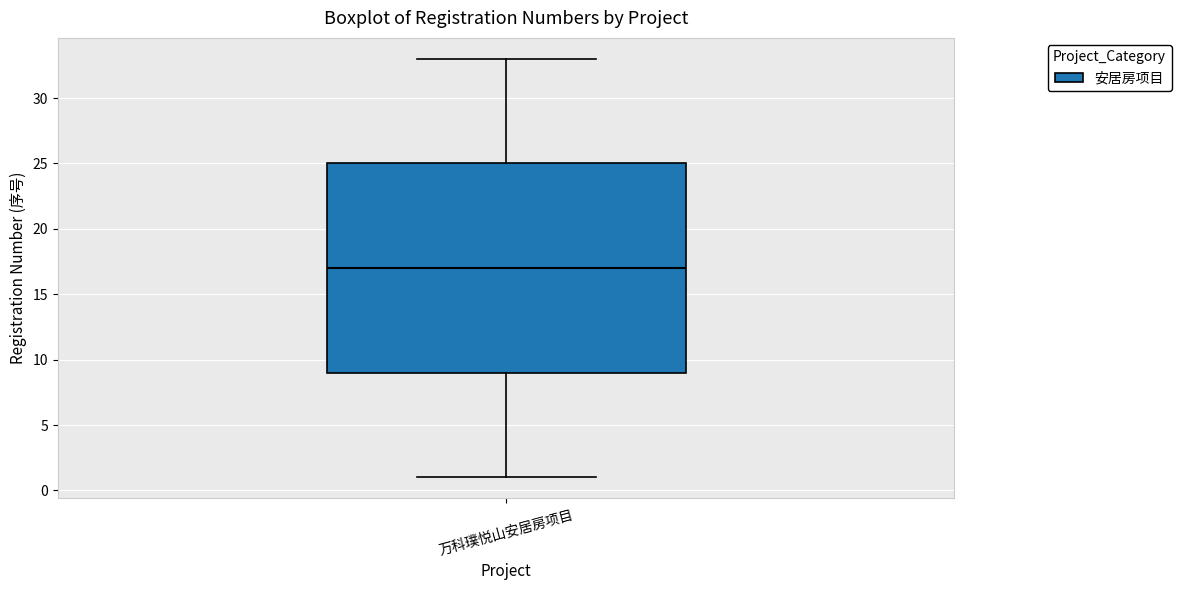

Read this box plot against the y-axis: the position of the median line, the range covered by the box, and the ends of both whiskers. The values are not printed on the chart, so give them approximately, as read against the axis.

median 17, box 9 to 25, whiskers 1 to 33